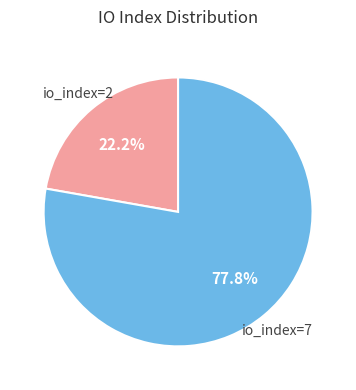

To the nearest percent, what is the average slice percentage?

50%